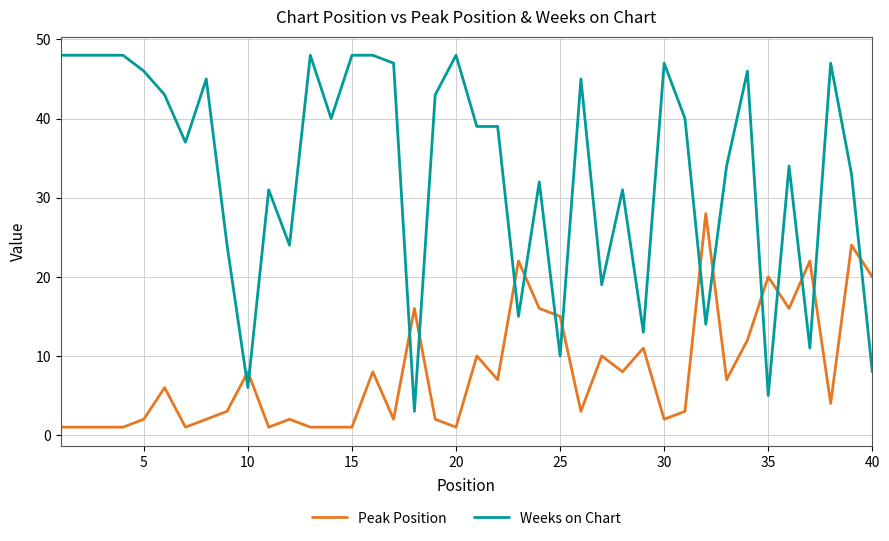

How many times do Peak Position and Weeks on Chart cross each other?

15